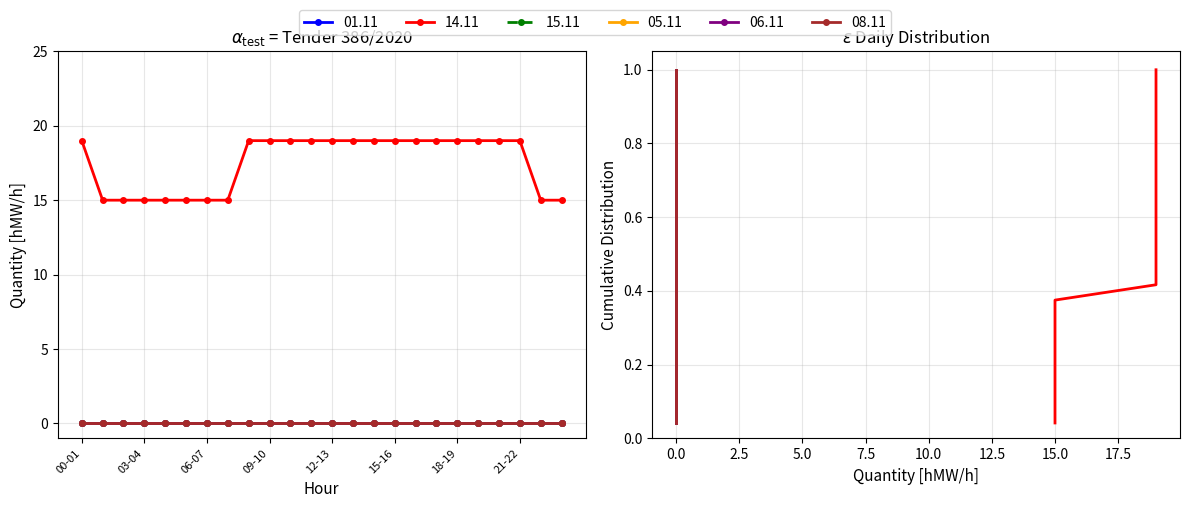

Which series has the largest range (max minus min)?

14.11